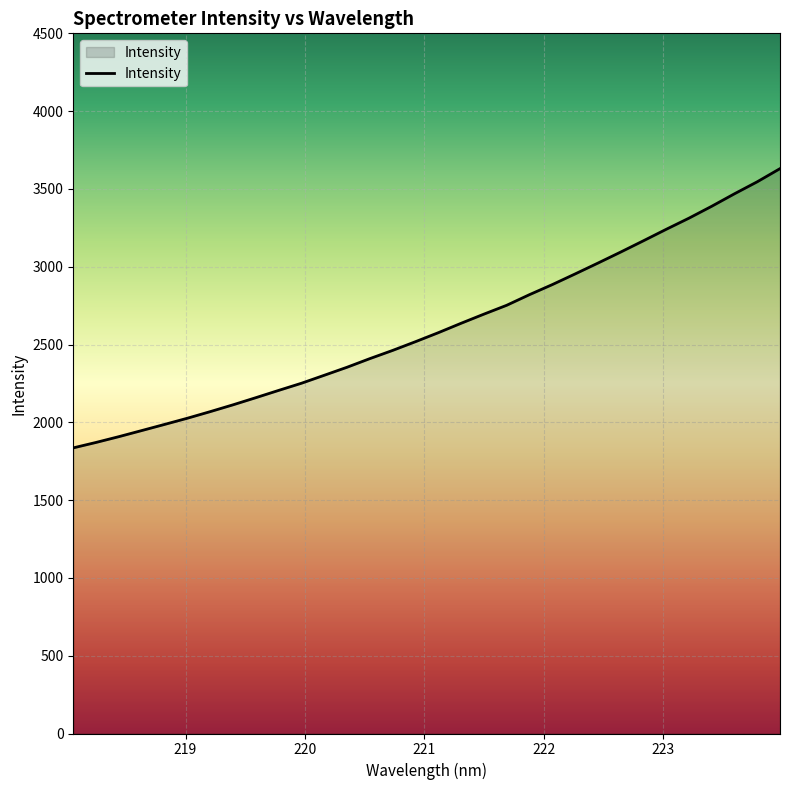

What is the minimum value shown in the chart?

1835.7